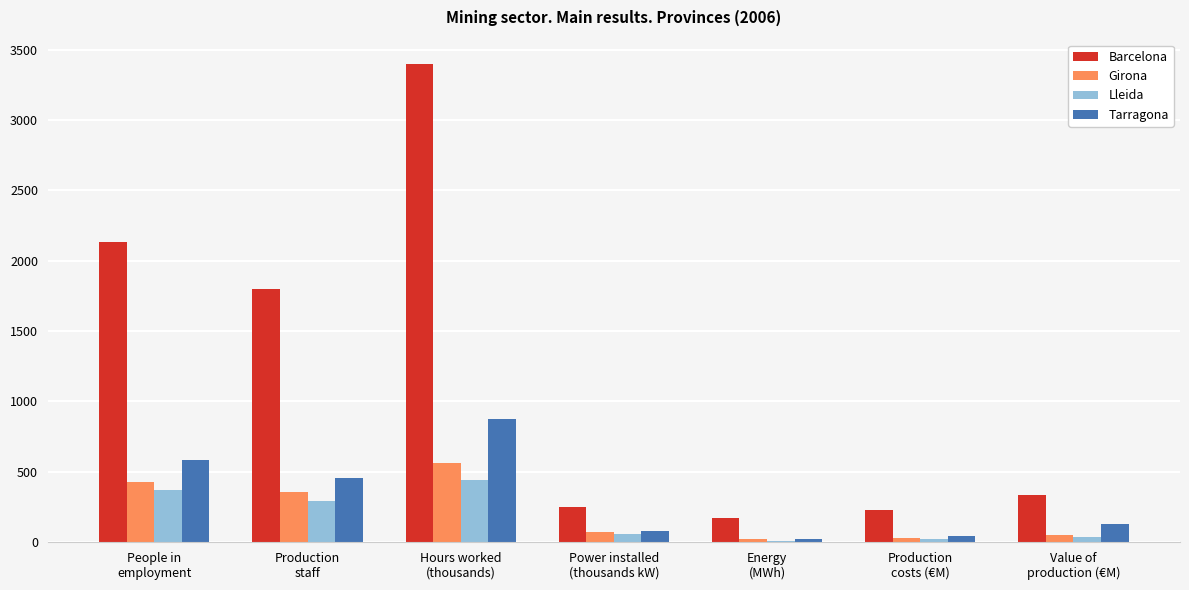

What are all the series names shown in the legend?

Barcelona, Girona, Lleida, Tarragona